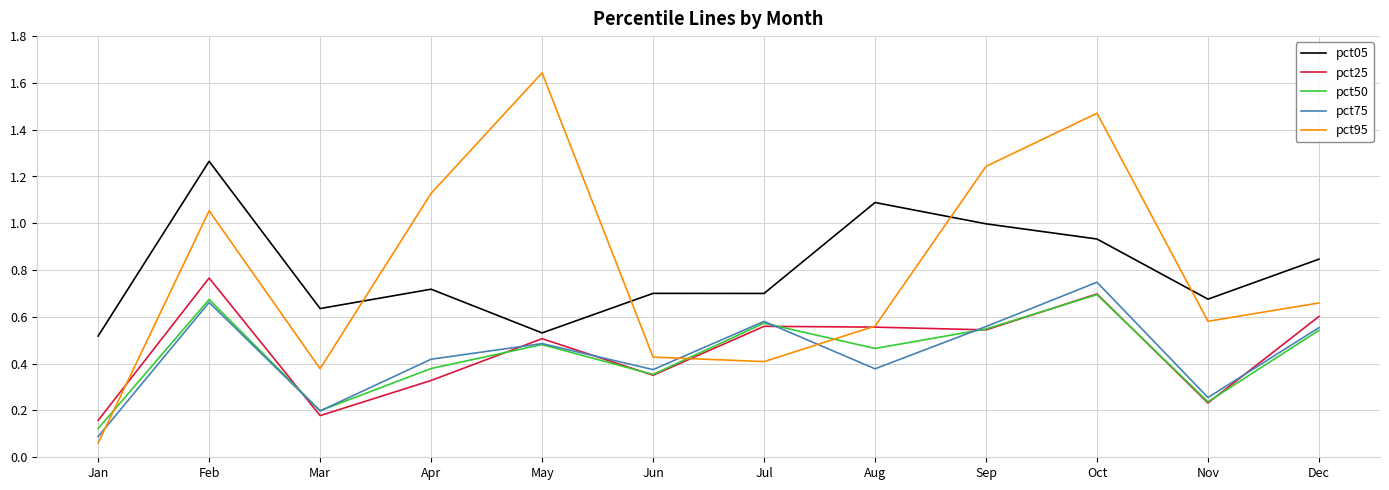

At which category is the sum across all series the highest?

Oct